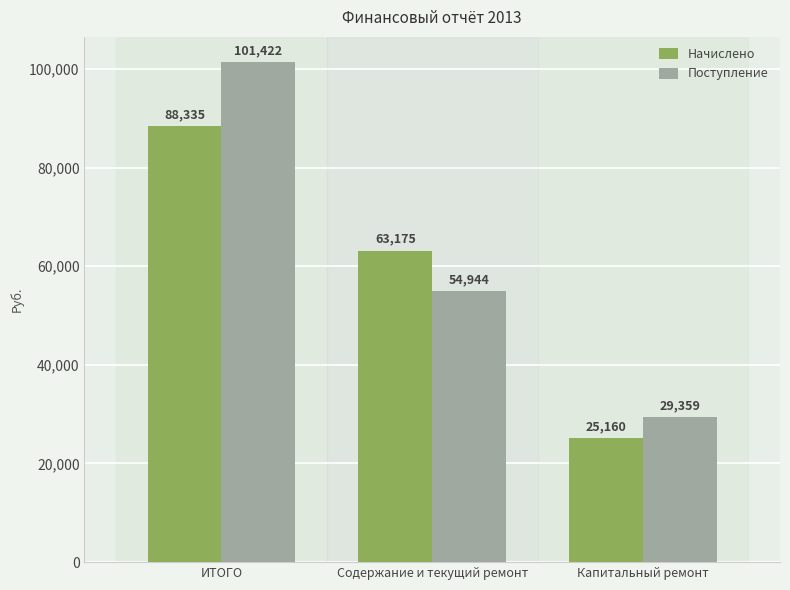

What is the average value of the Поступление series?

61908.3